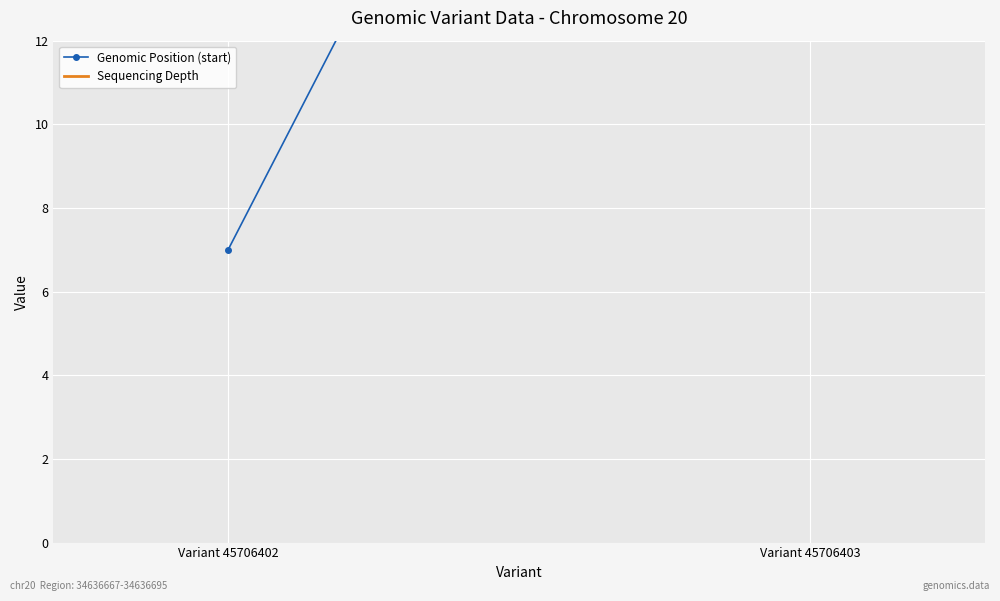

What is the difference between the Genomic Position (start) values at Variant 45706403 and Variant 45706402?

27